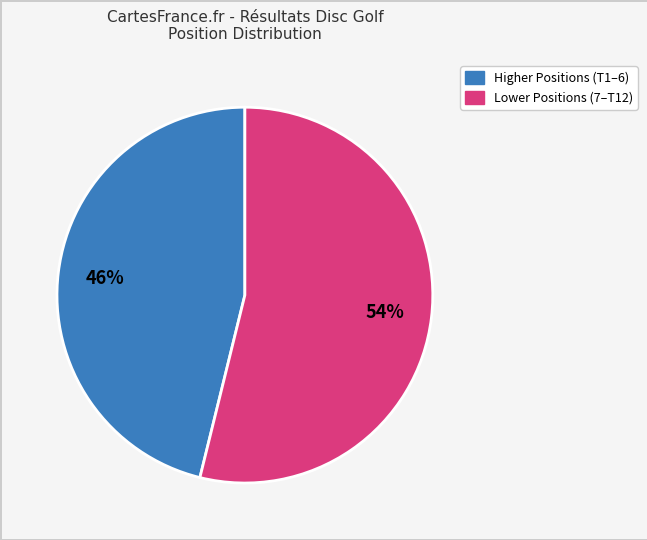

To the nearest percent, what is the average slice percentage?

50%